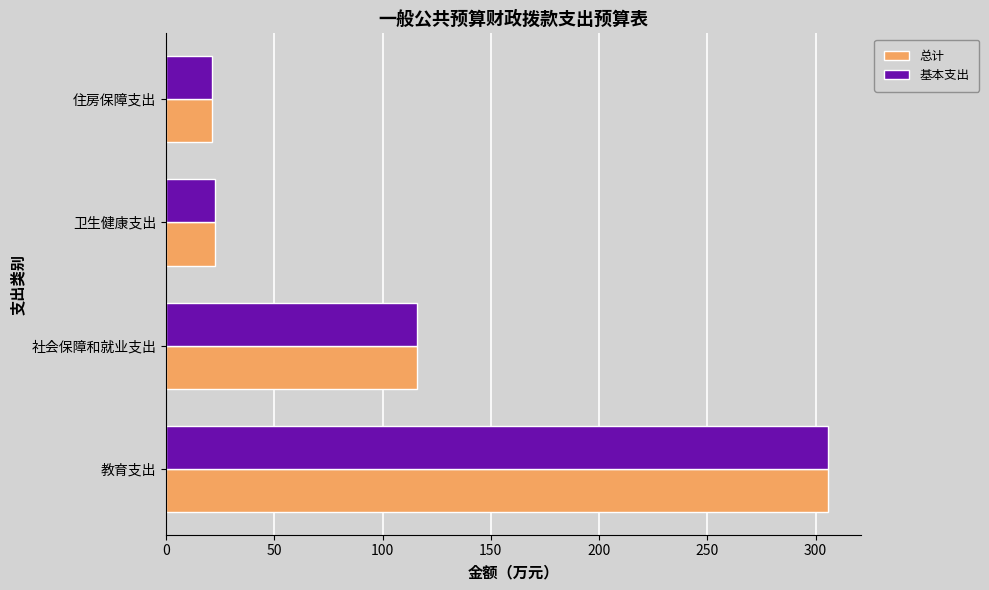

At which category is the sum across all series the highest?

教育支出